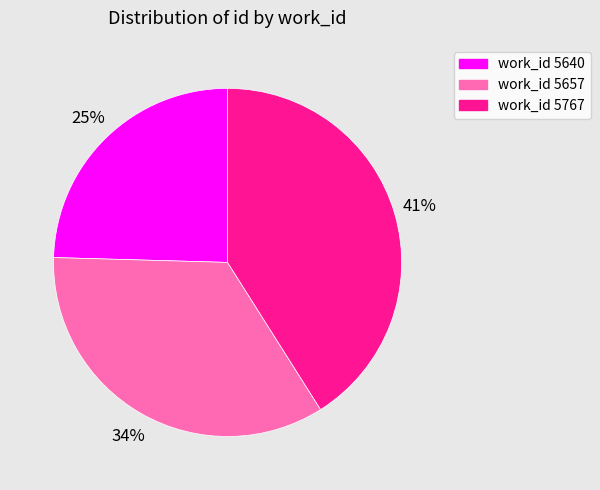

Count the number of slices in the pie.

3